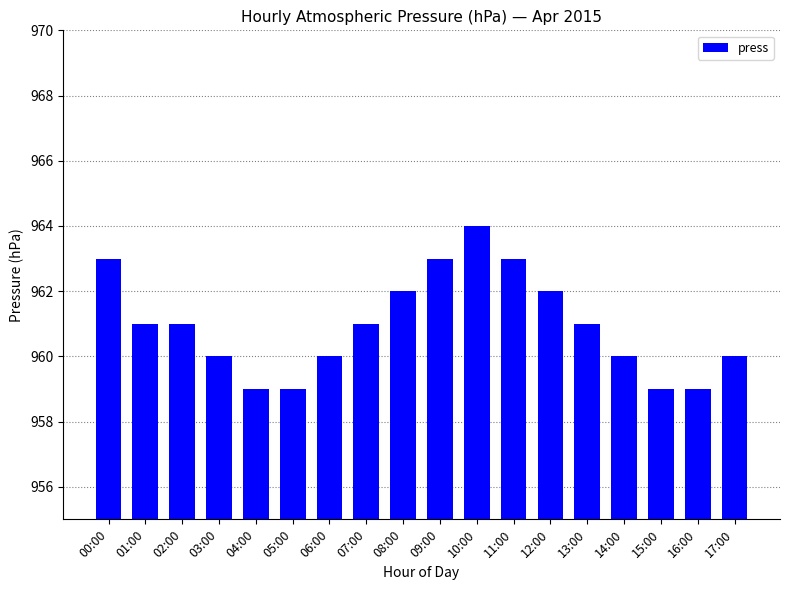

What is the approximate value at 01:00?

961